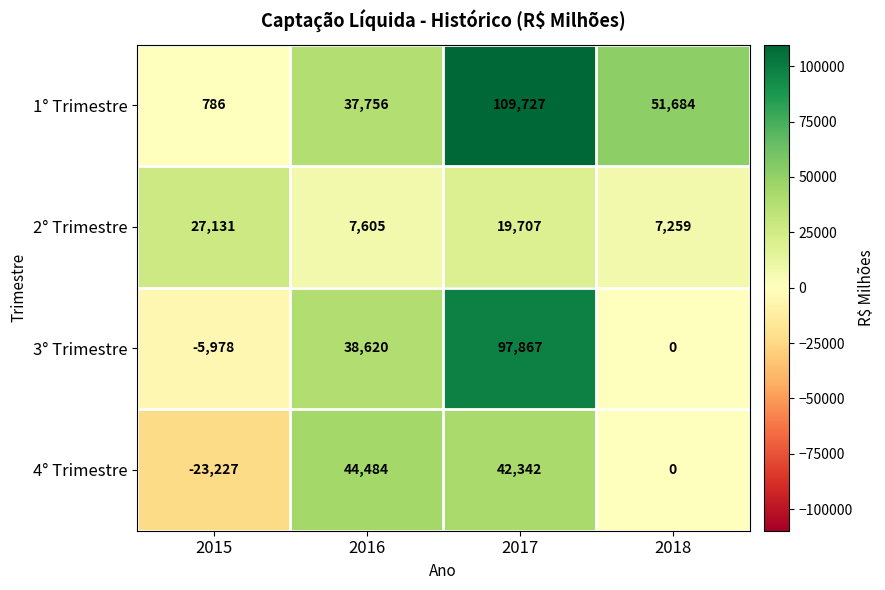

How many series are shown in this chart?

4